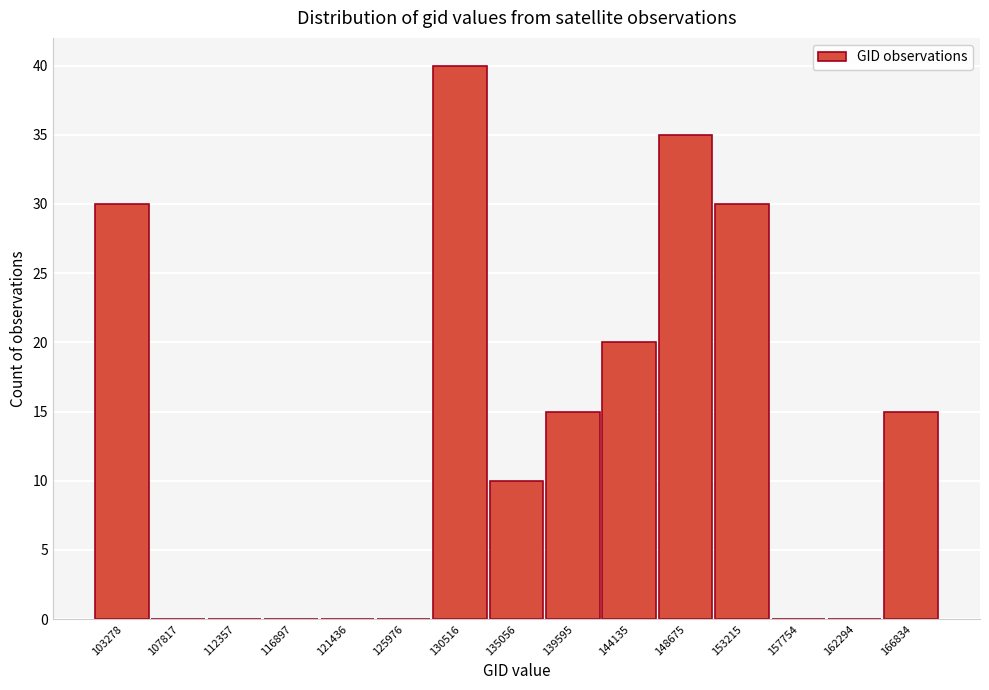

Reading left to right, list all the values displayed in this chart.

103278=30	107817=0	112357=0	116897=0	121436=0	125976=0	130516=40	135056=10	139595=15	144135=20	148675=35	153215=30	157754=0	162294=0	166834=15